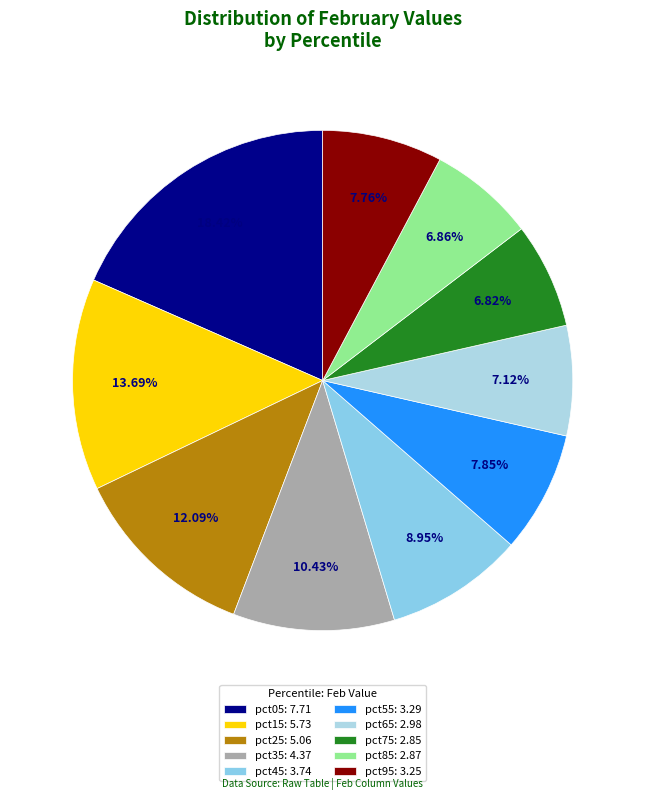

Combined, what portion of the pie is pct75 and pct95?

14.6%